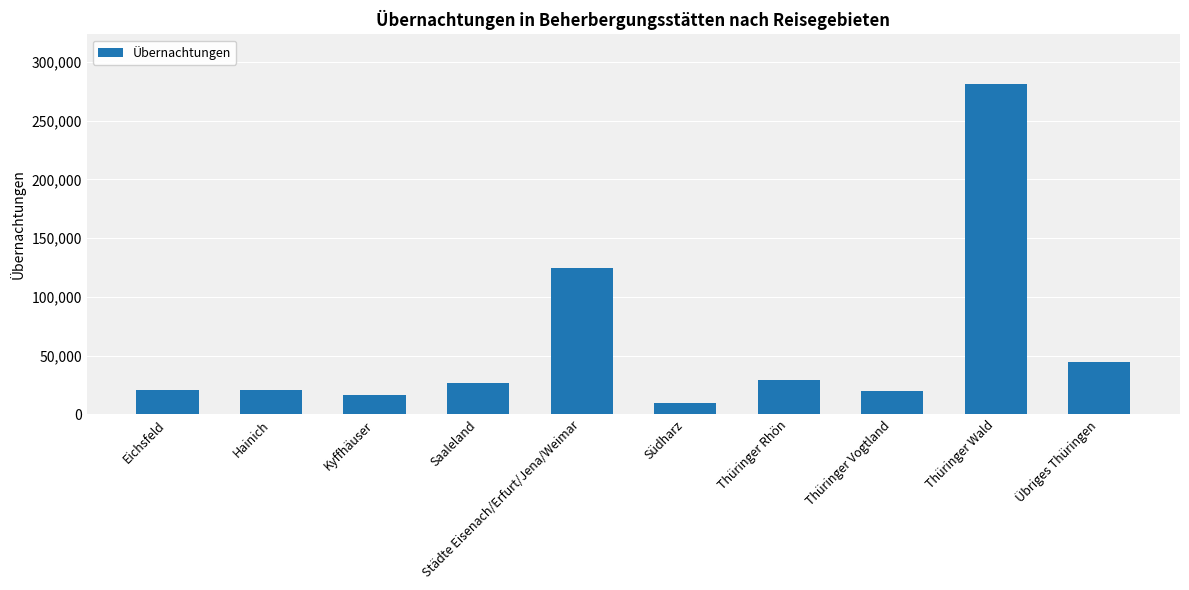

What is the sum of the values at Übriges Thüringen and Thüringer Vogtland?

64924